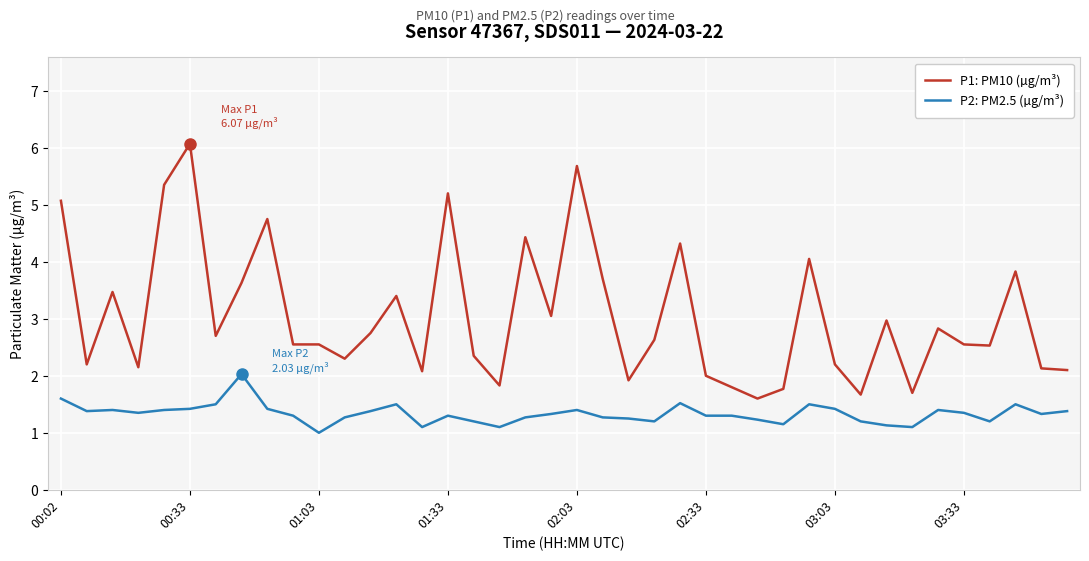

What is the maximum value shown in the chart?

6.1